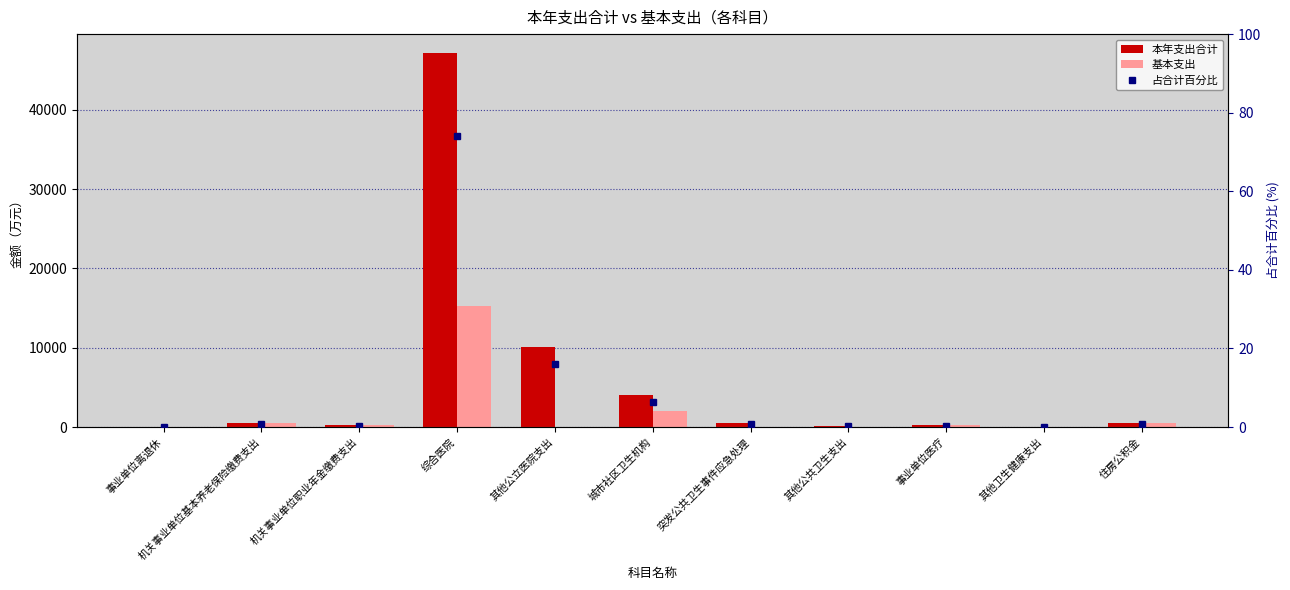

Which series has the largest total across all categories?

本年支出合计